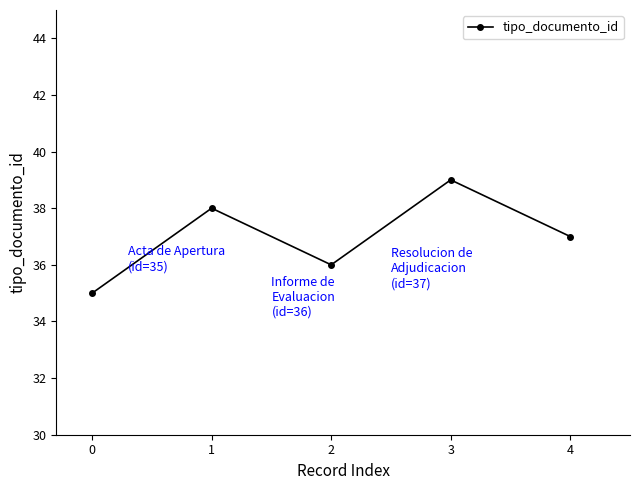

List the labels in order of value, smallest first.

0, 2, 4, 1, 3